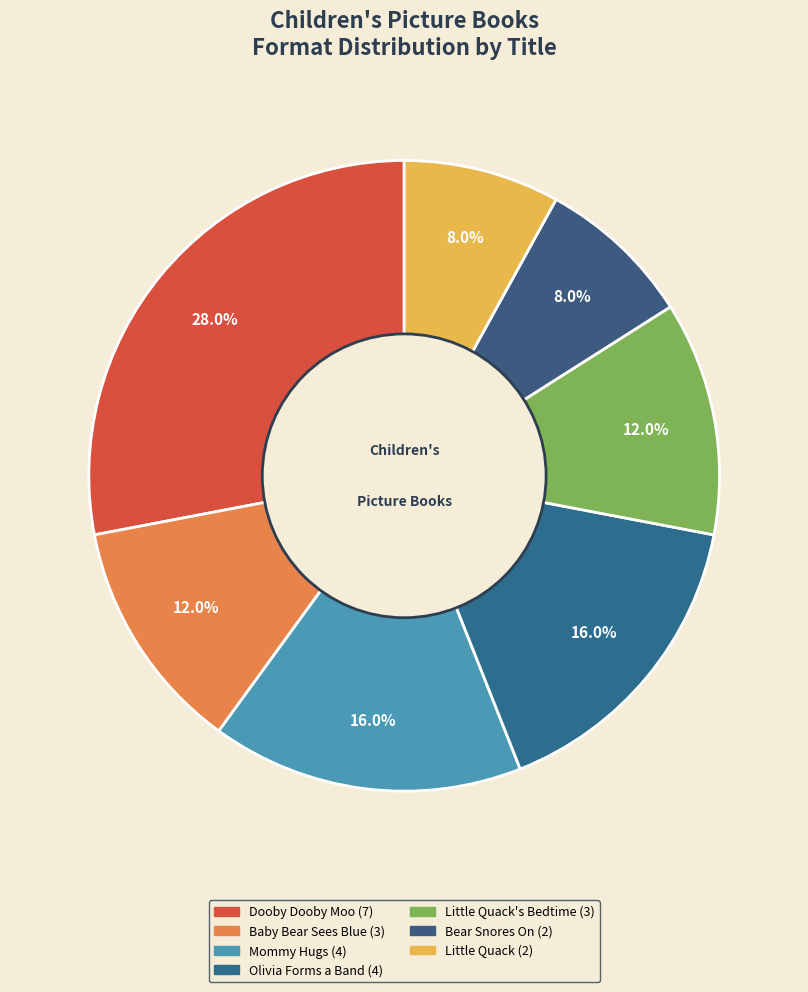

Which slice is the largest?

Dooby Dooby Moo